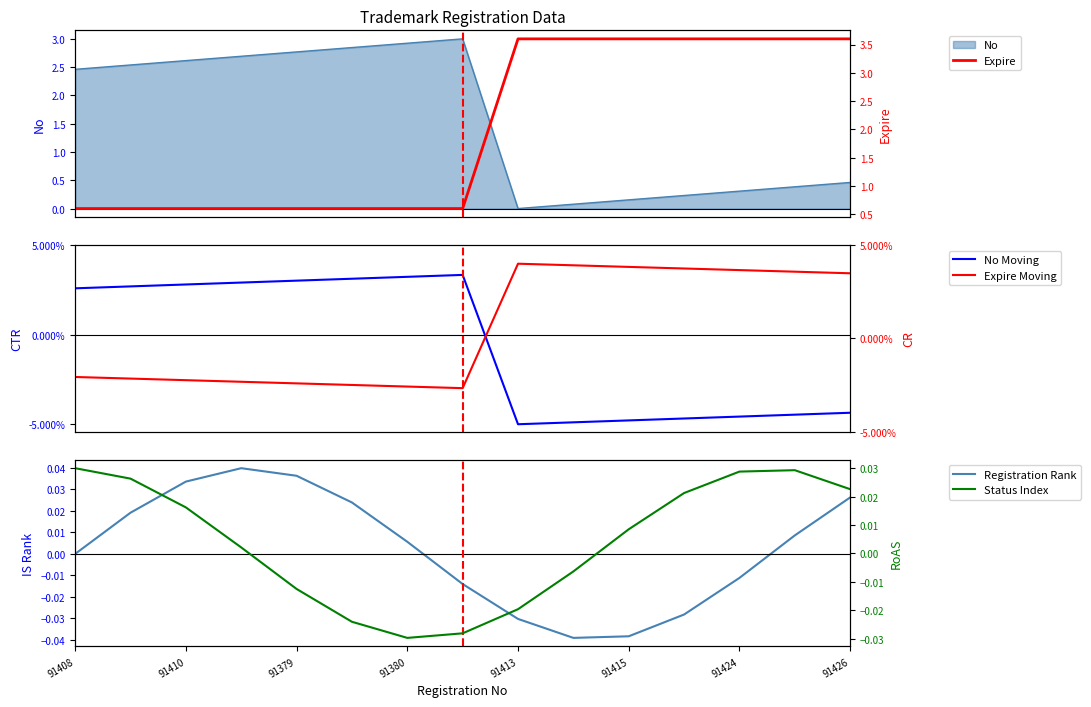

The value of Status Index at 91424 is 0.0. True or false?

False